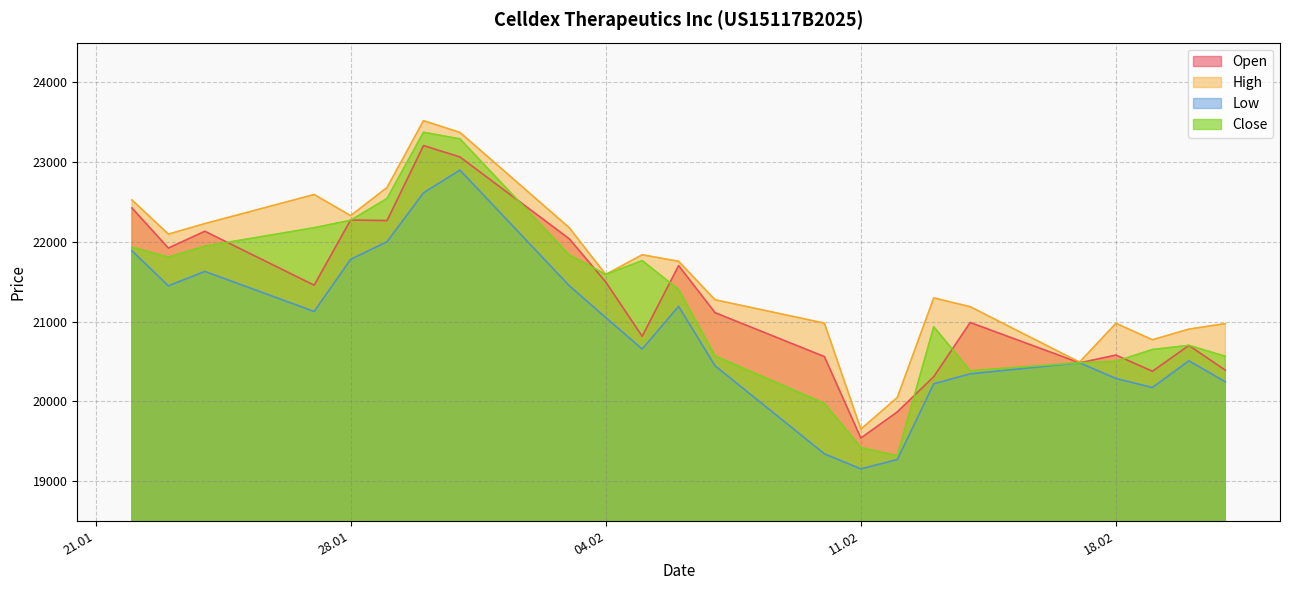

Where is the first local minimum for Open?

23.01.2025